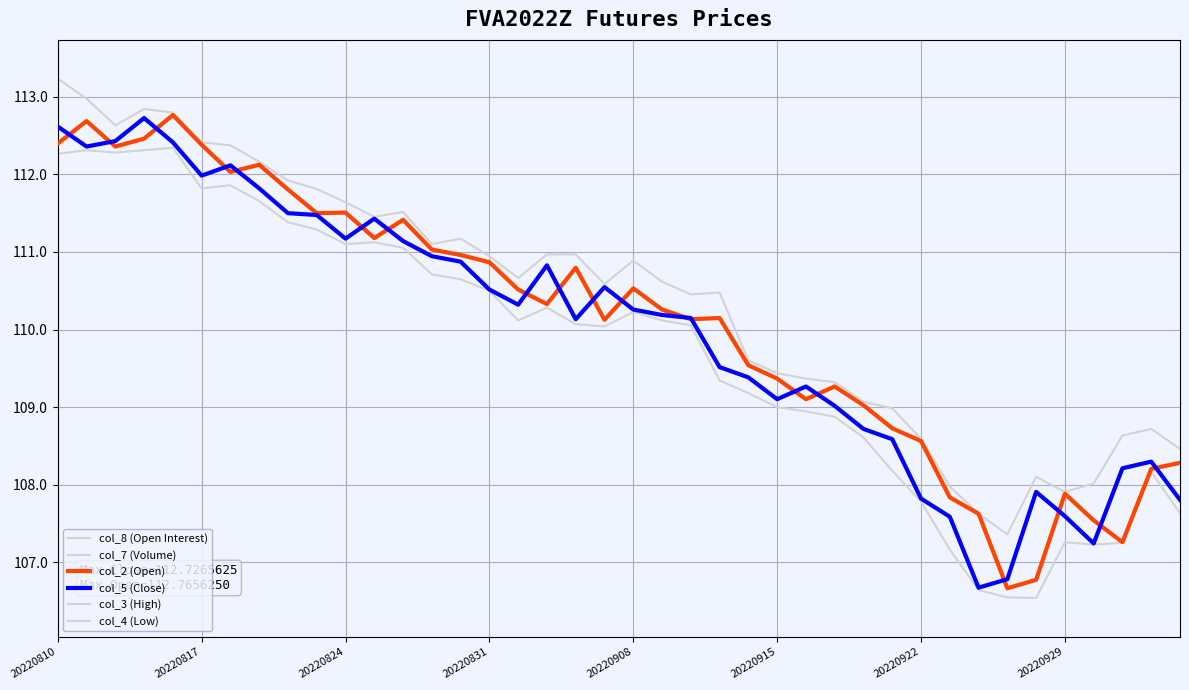

True or false: col_4 (Low) and col_8 (Open Interest) intersect in this chart.

False